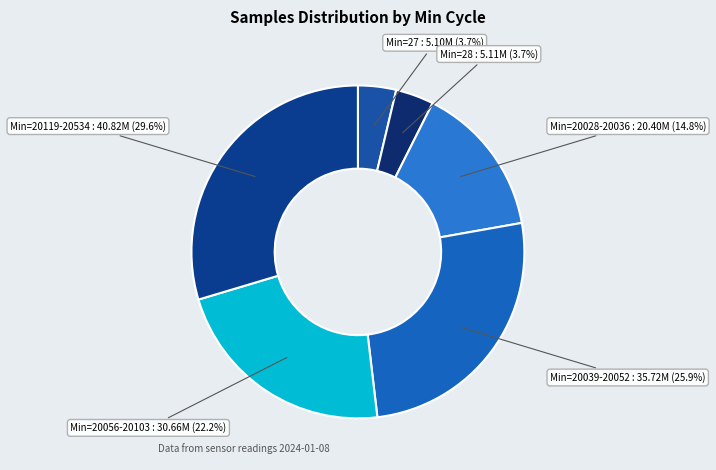

Does any single category account for the majority?

No